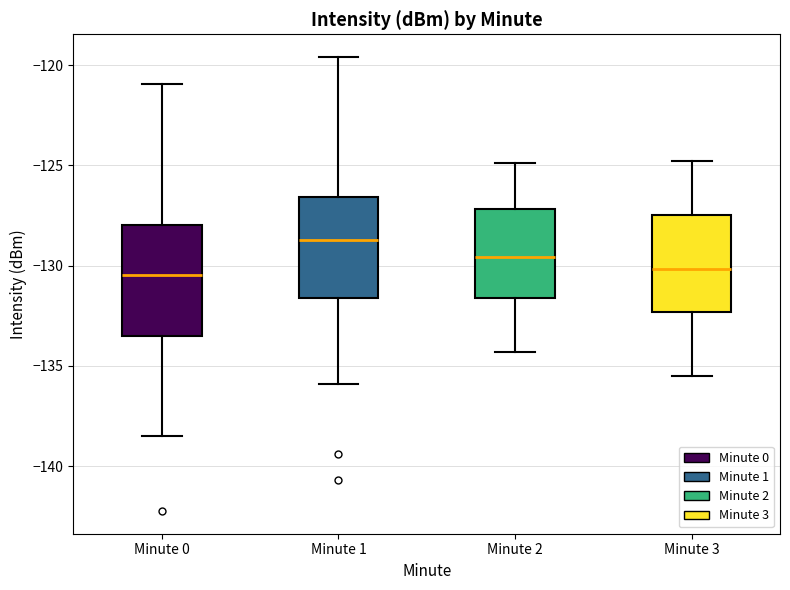

Which box has the highest median line?

Minute 1